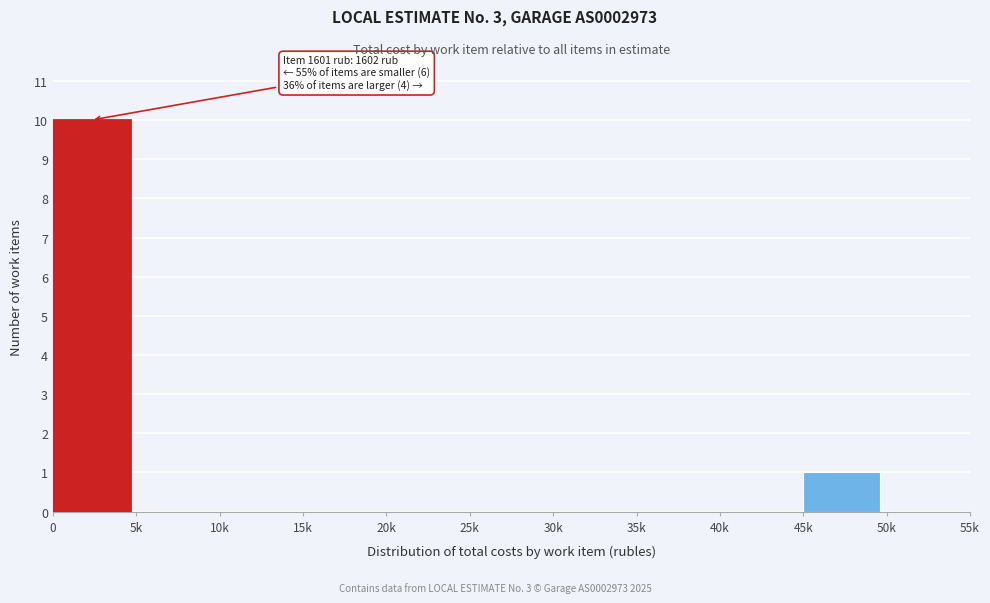

Reading left to right, list all the values displayed in this chart.

0=10	5k=0	10k=0	15k=0	20k=0	25k=0	30k=0	35k=0	40k=0	45k=1	50k=0